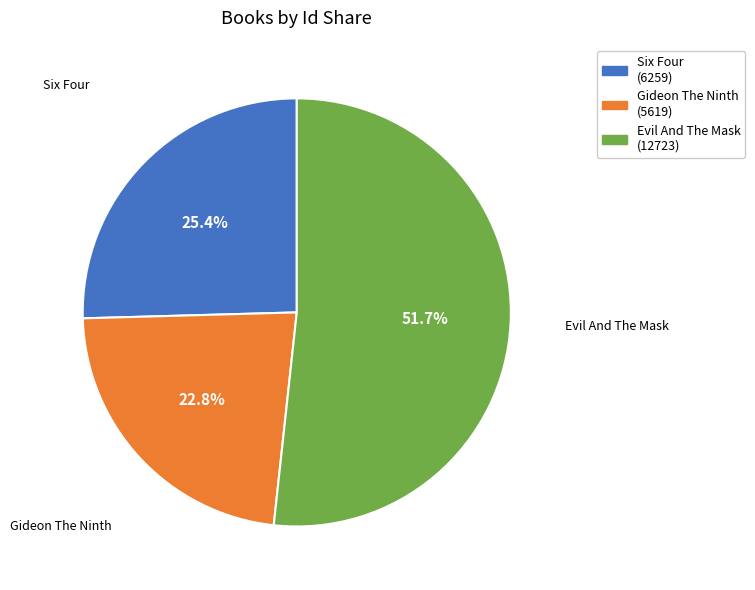

Rank the categories by value from highest to lowest.

Evil And The Mask, Six Four, Gideon The Ninth